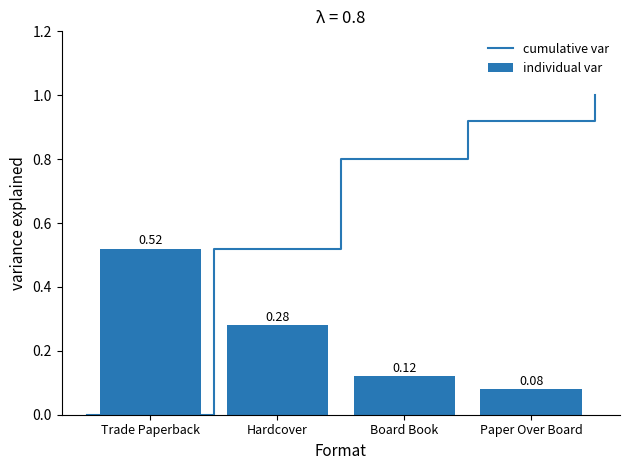

List the labels in order of value, largest first.

Trade Paperback, Hardcover, Board Book, Paper Over Board